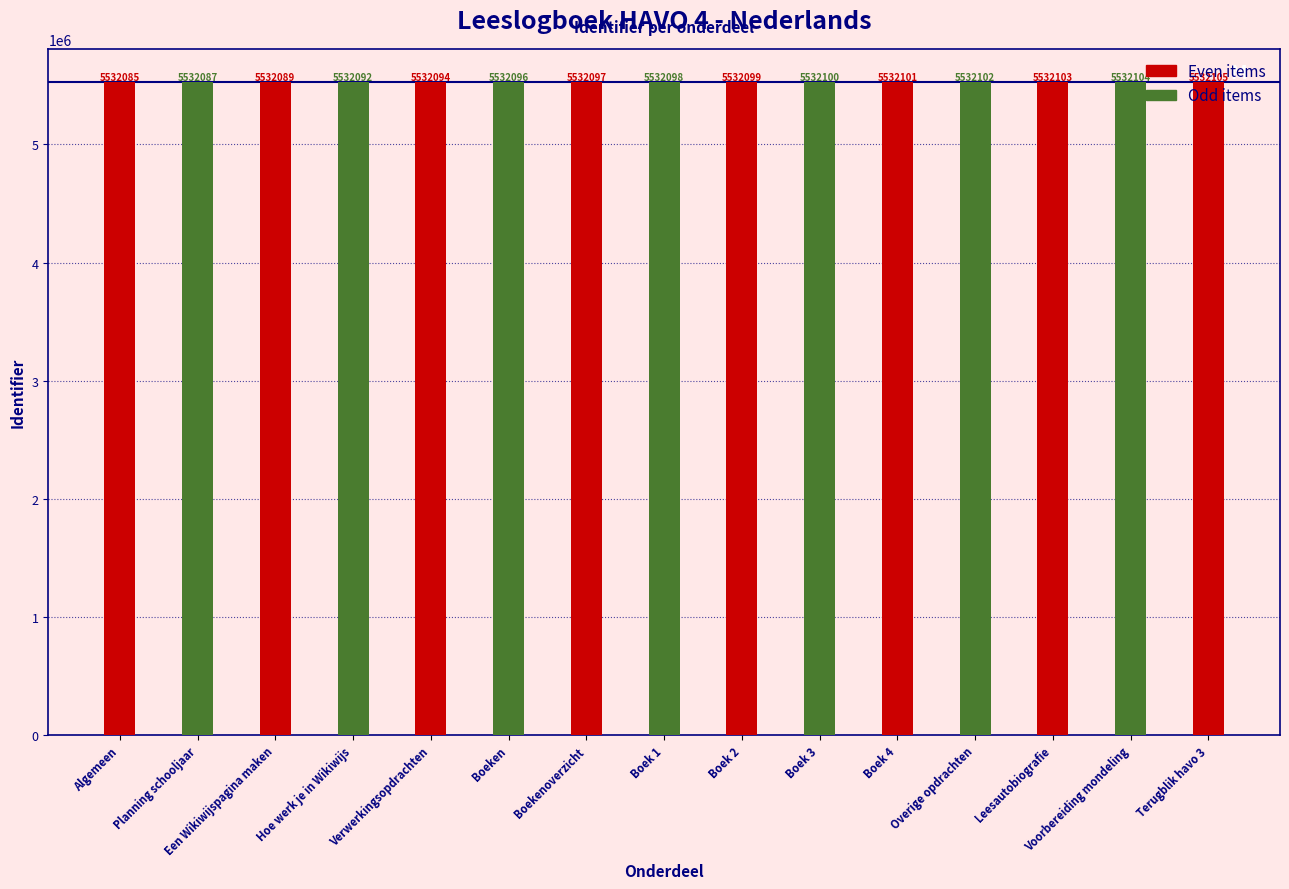

Is it true that the value at Boekenoverzicht is 9139135?

False